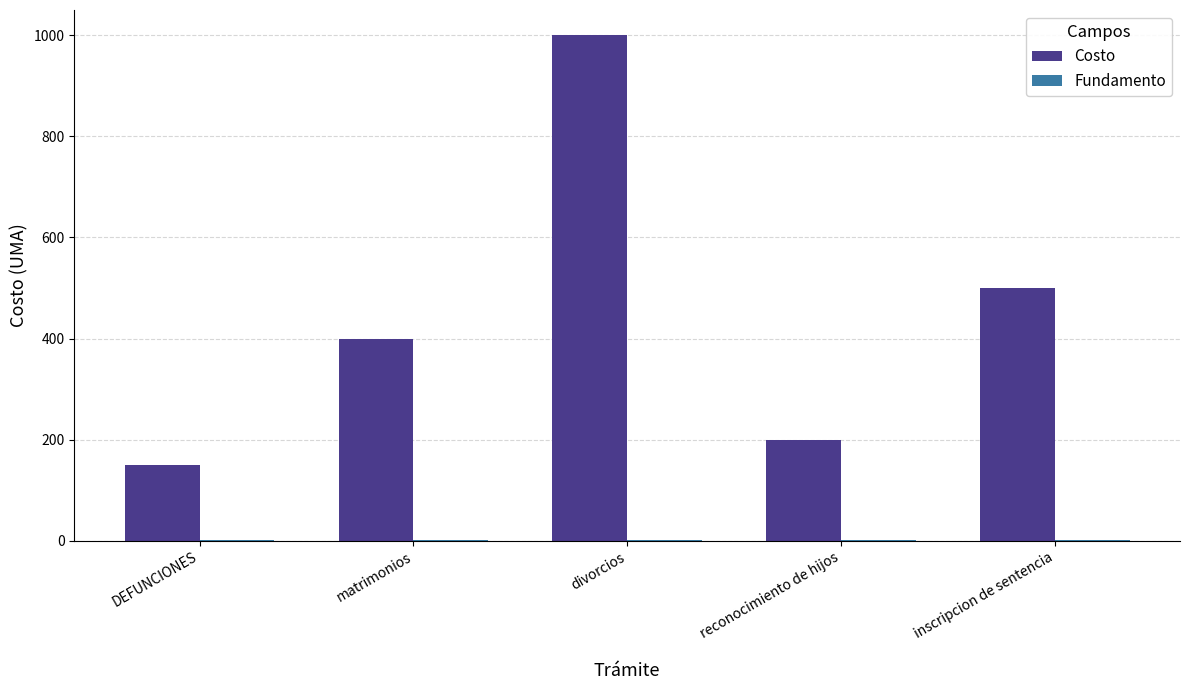

What is the sum of all Costo values?

2250